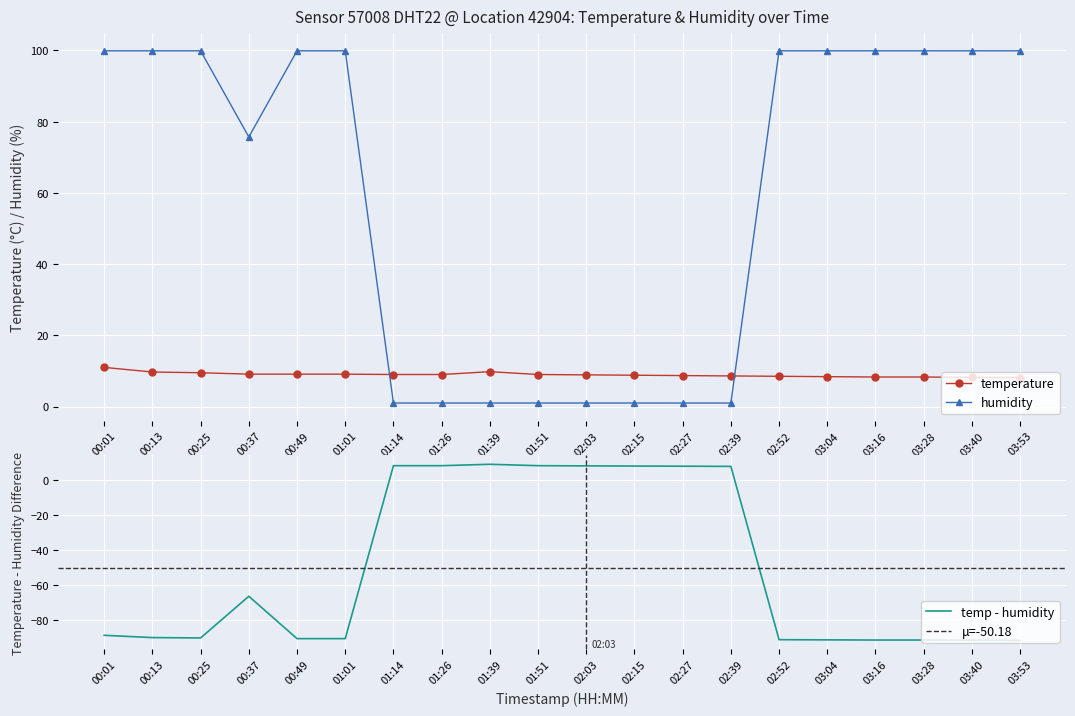

True or false: humidity and temperature intersect in this chart.

True